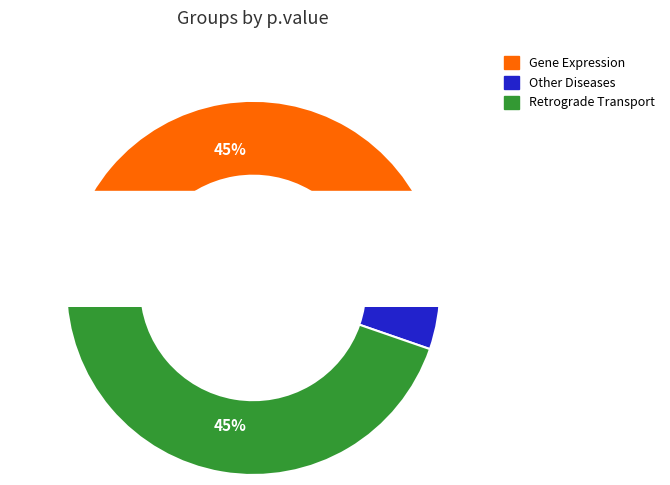

Rank the categories by value from highest to lowest.

Gene Expression, Retrograde Transport, Other Diseases